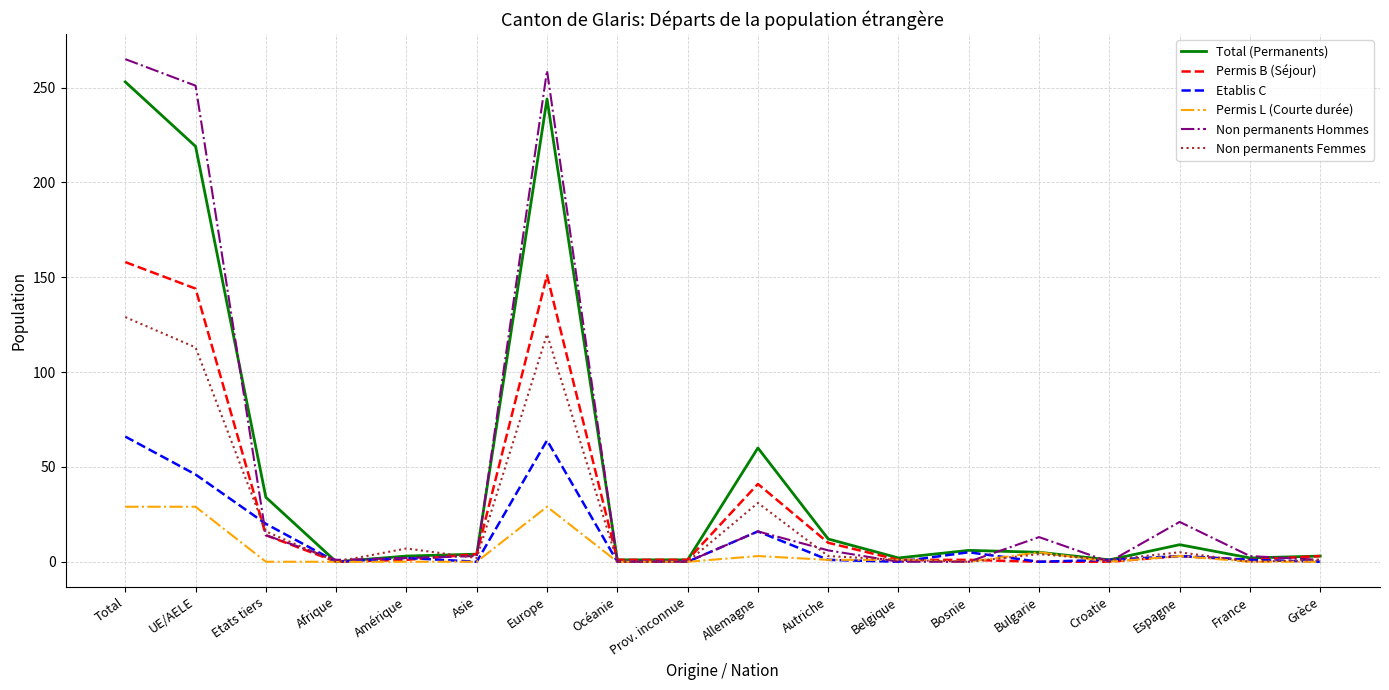

Which category has the highest value in the Permis B (Séjour) series?

Total